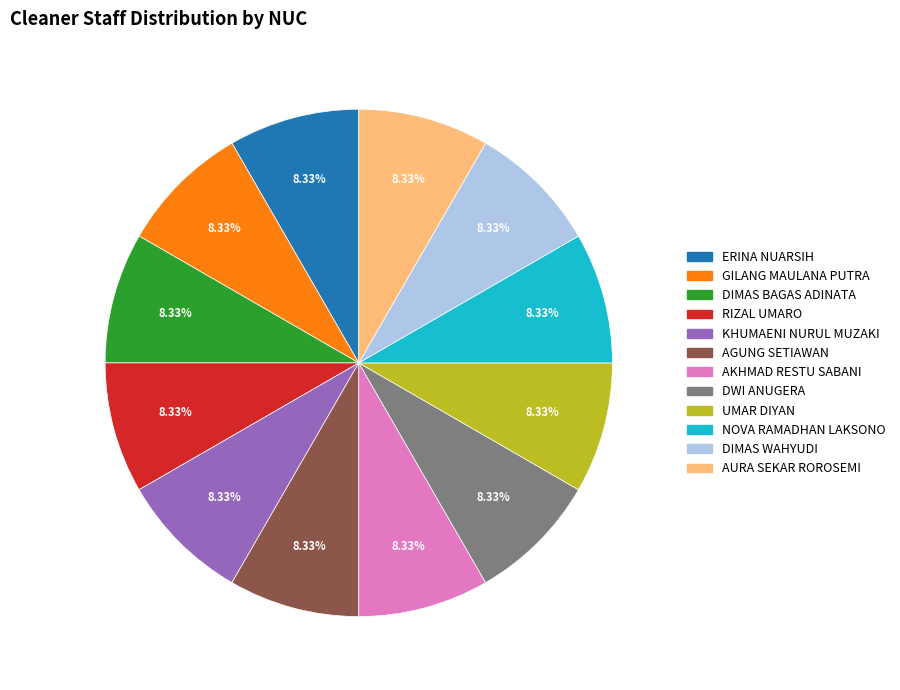

To the nearest percent, what is the average slice percentage?

8%